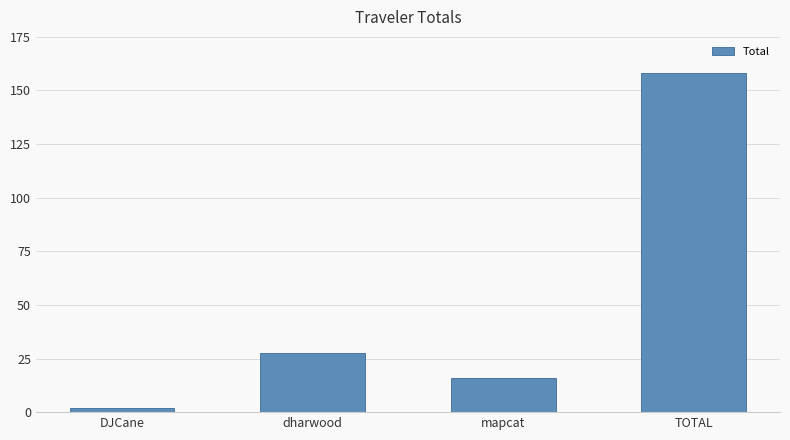

Reading right to left, transcribe all the data shown in this chart.

158.3	16.0	27.7	2.0